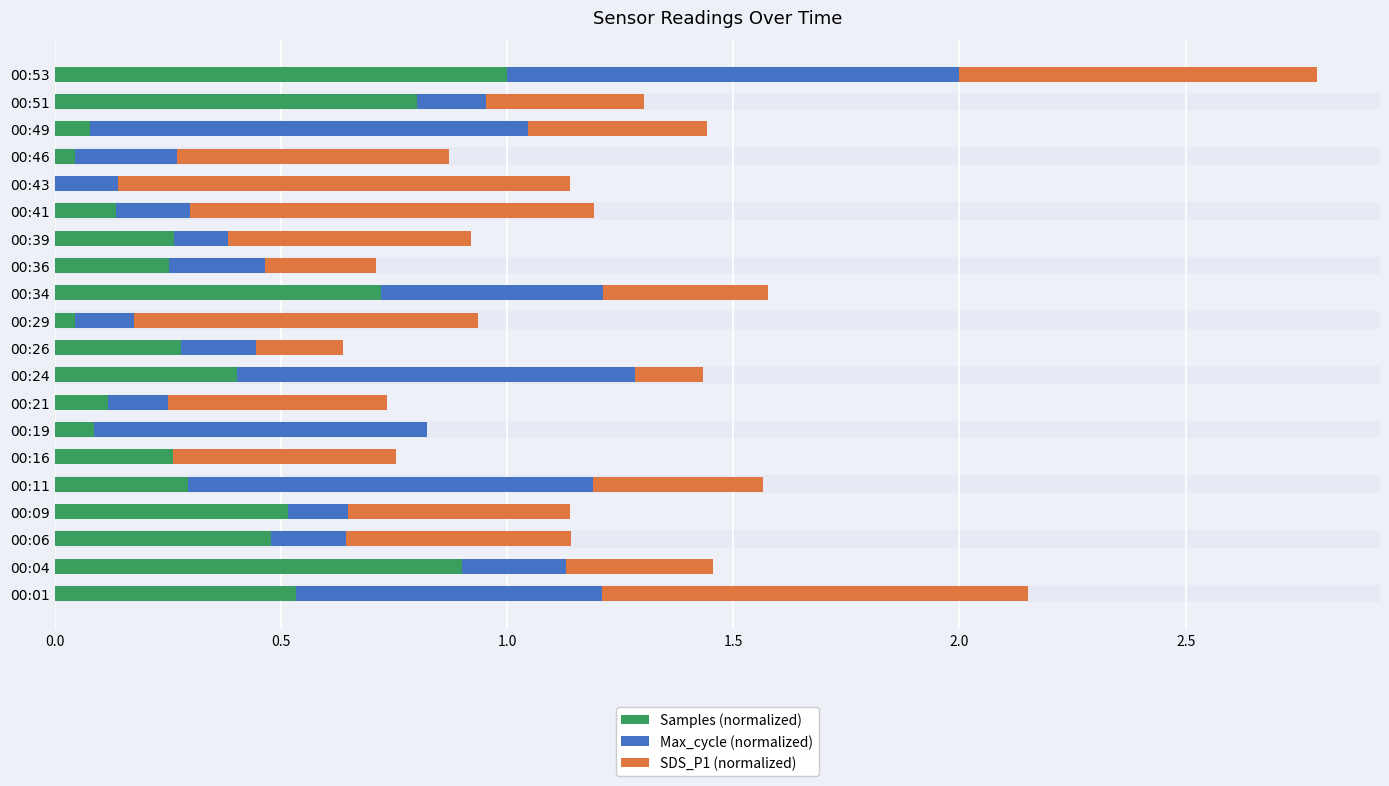

The value of Samples (normalized) at 00:11 is 0.3. True or false?

True